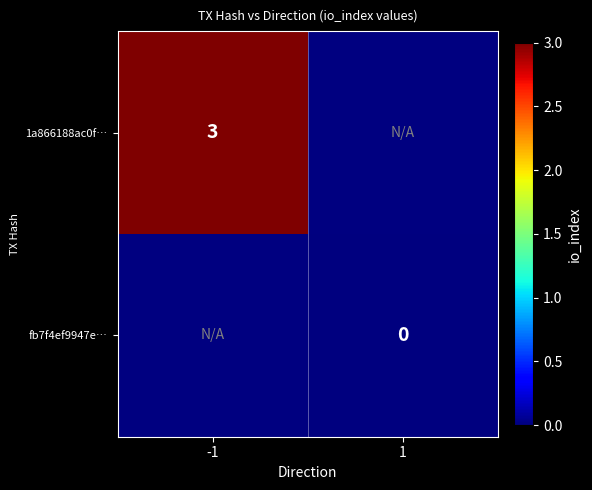

The 1a866188ac0f… series shows 3 at -1. True or false?

True